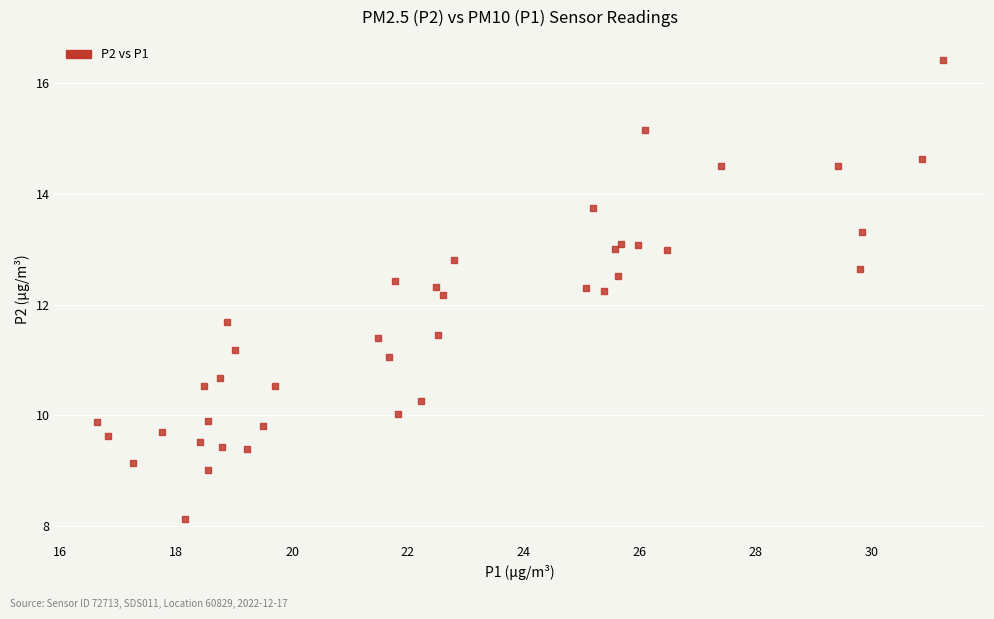

What is the range of X values (max minus min)?

14.6